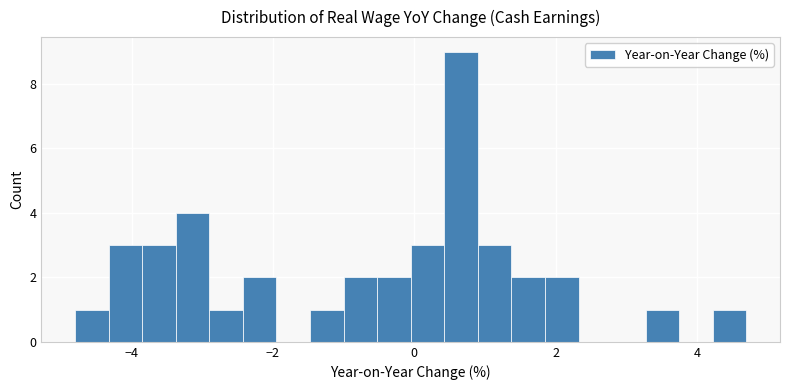

Read against the x-axis, roughly where is the centre of the tallest bar?

0.6